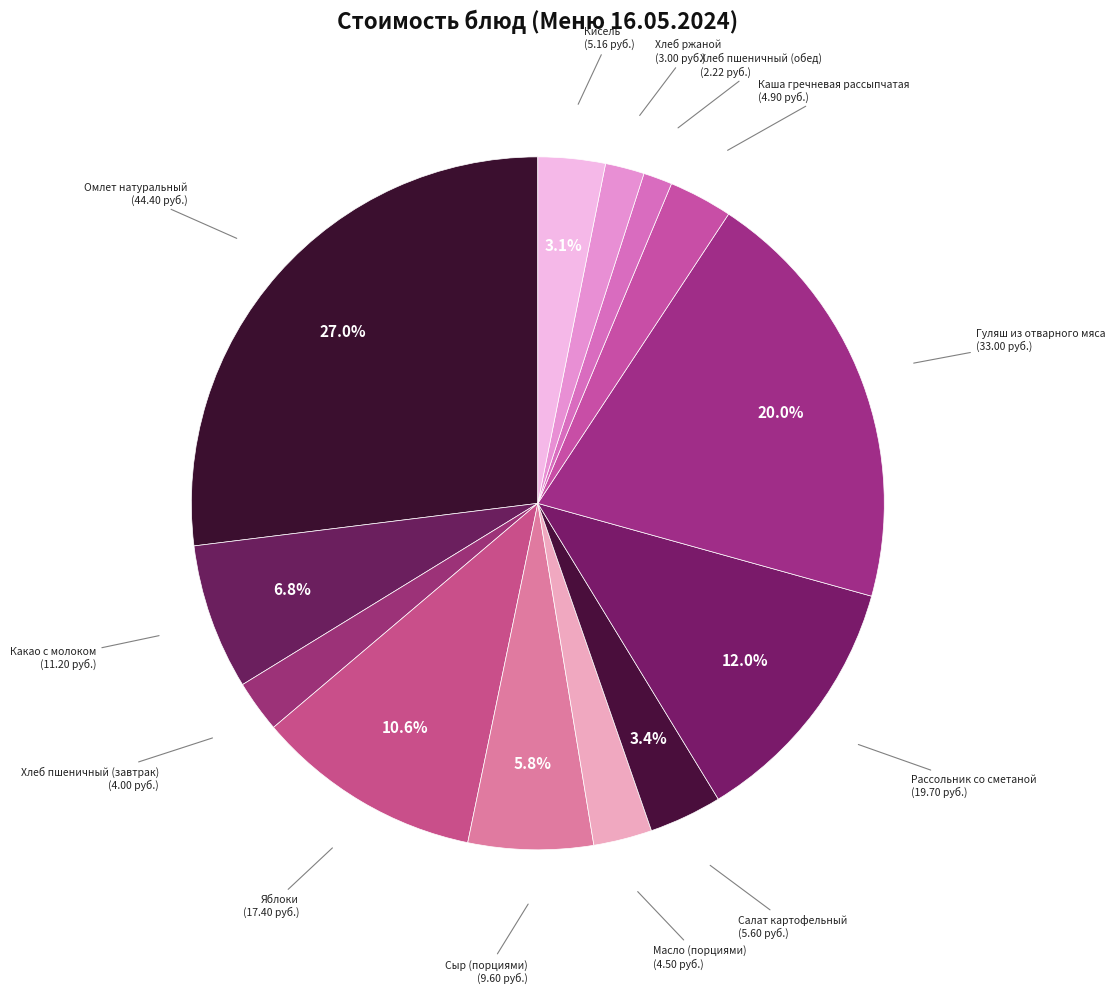

Which slice is the smallest?

Хлеб пшеничный (обед)